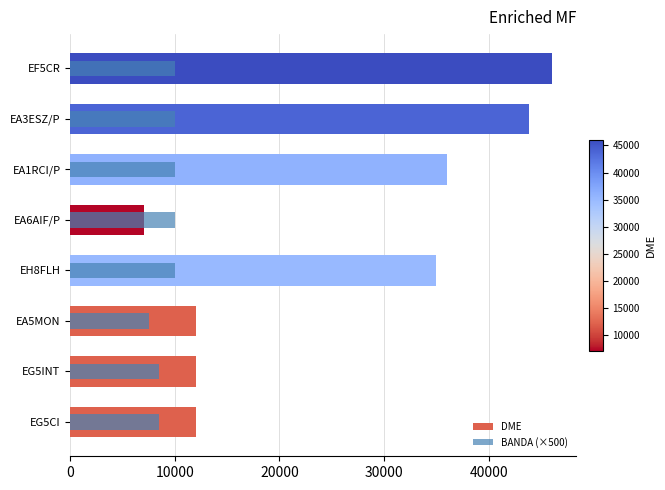

What is the sum of all BANDA (×500) values?

74500